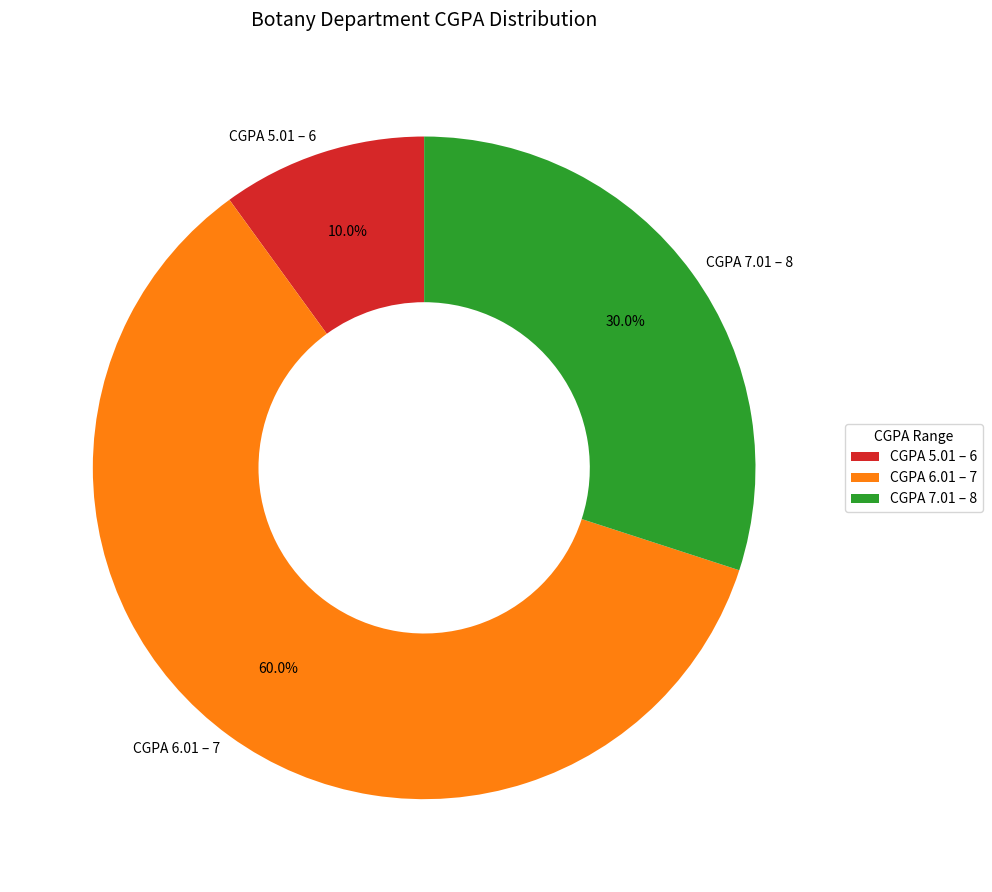

What is the majority slice?

CGPA 6.01 – 7